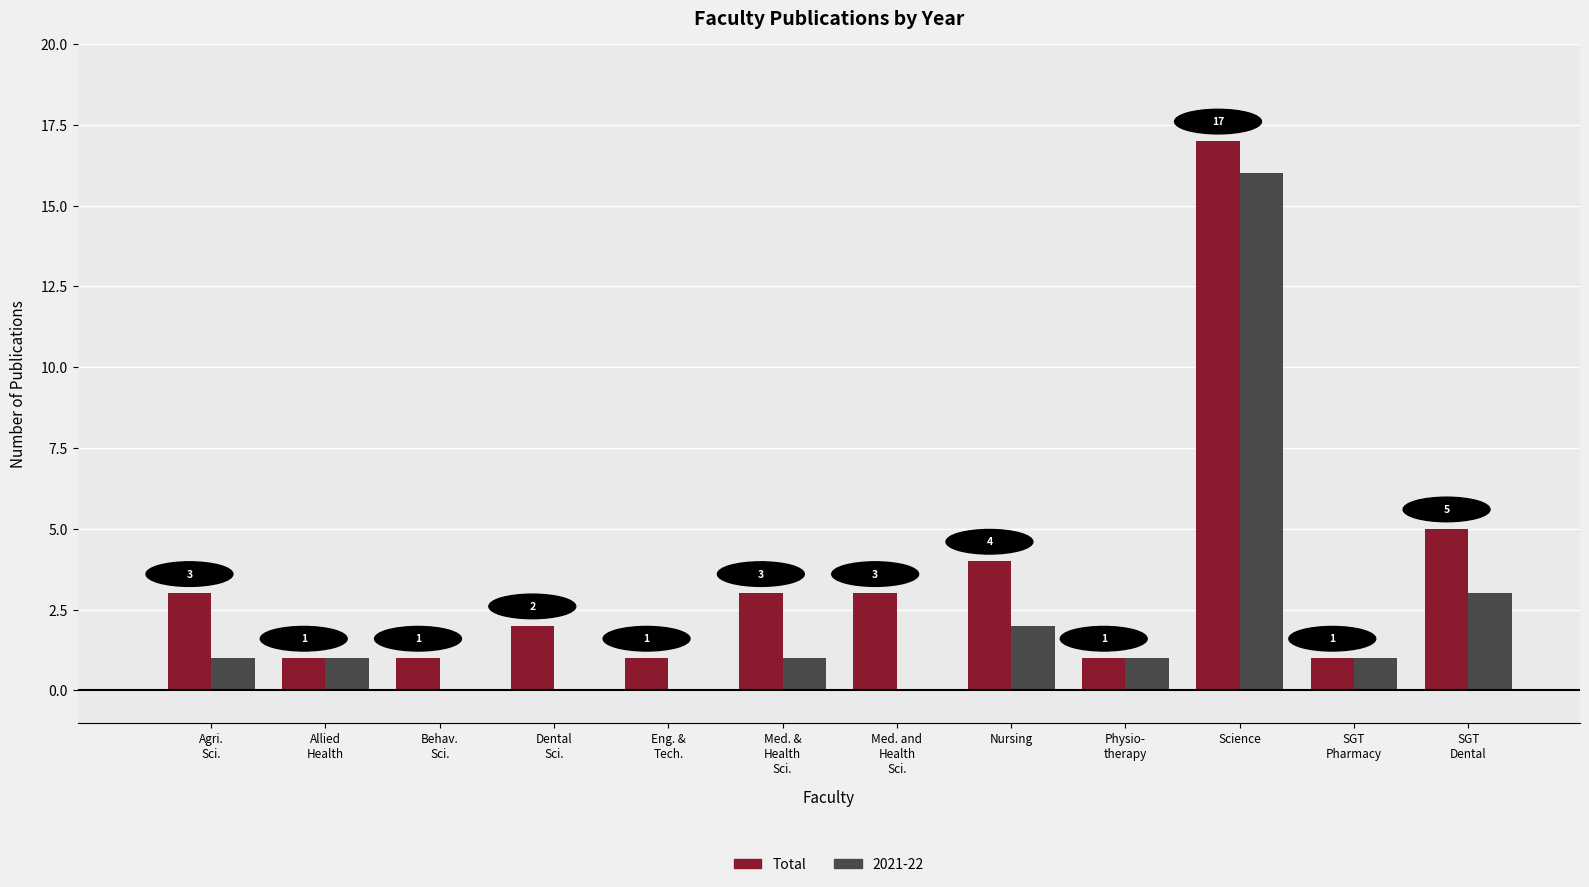

Which series has the largest total across all categories?

Total